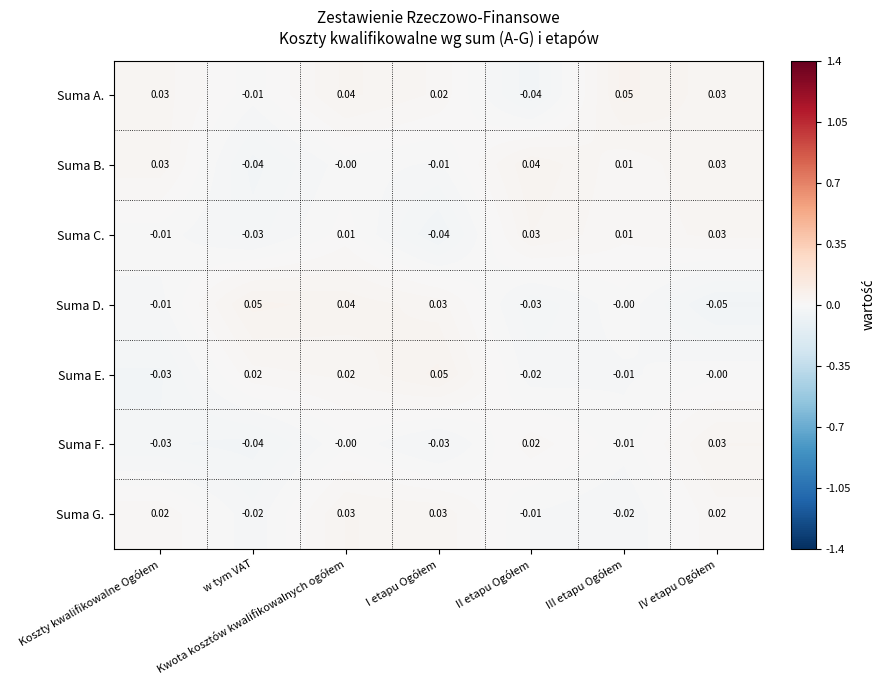

At which label does Suma E. first exceed 0?

w tym VAT